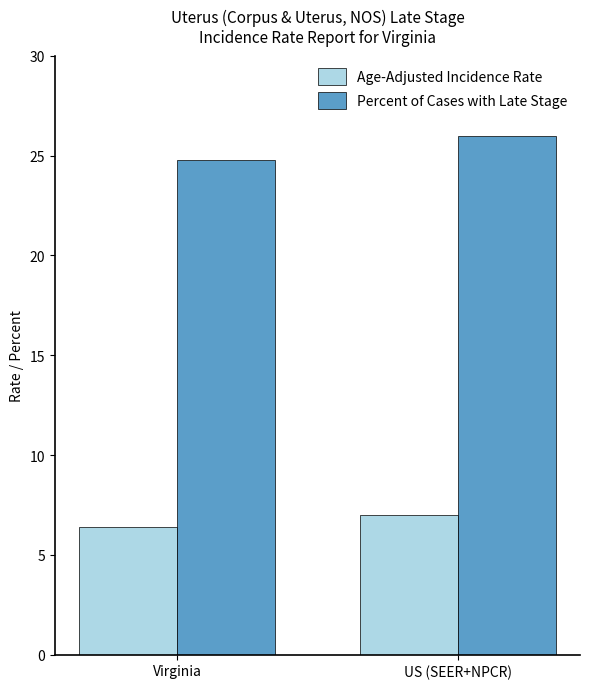

What is the total value across all series at Virginia?

31.2